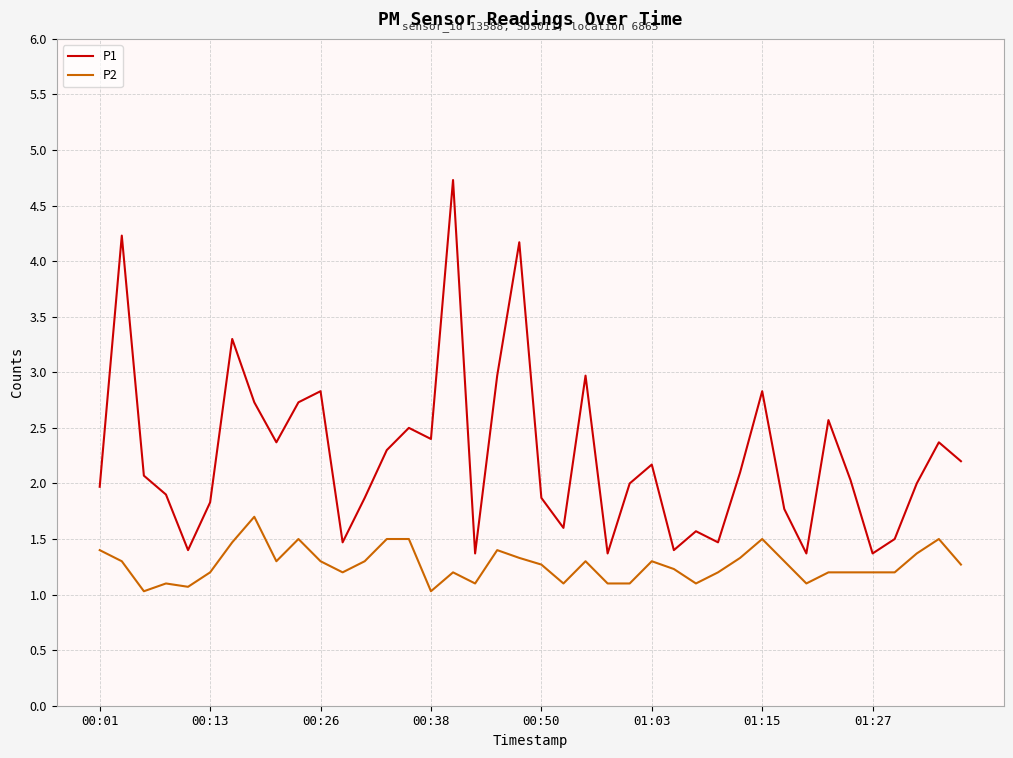

What is the difference between the maximum and minimum values in the P2 series?

0.7